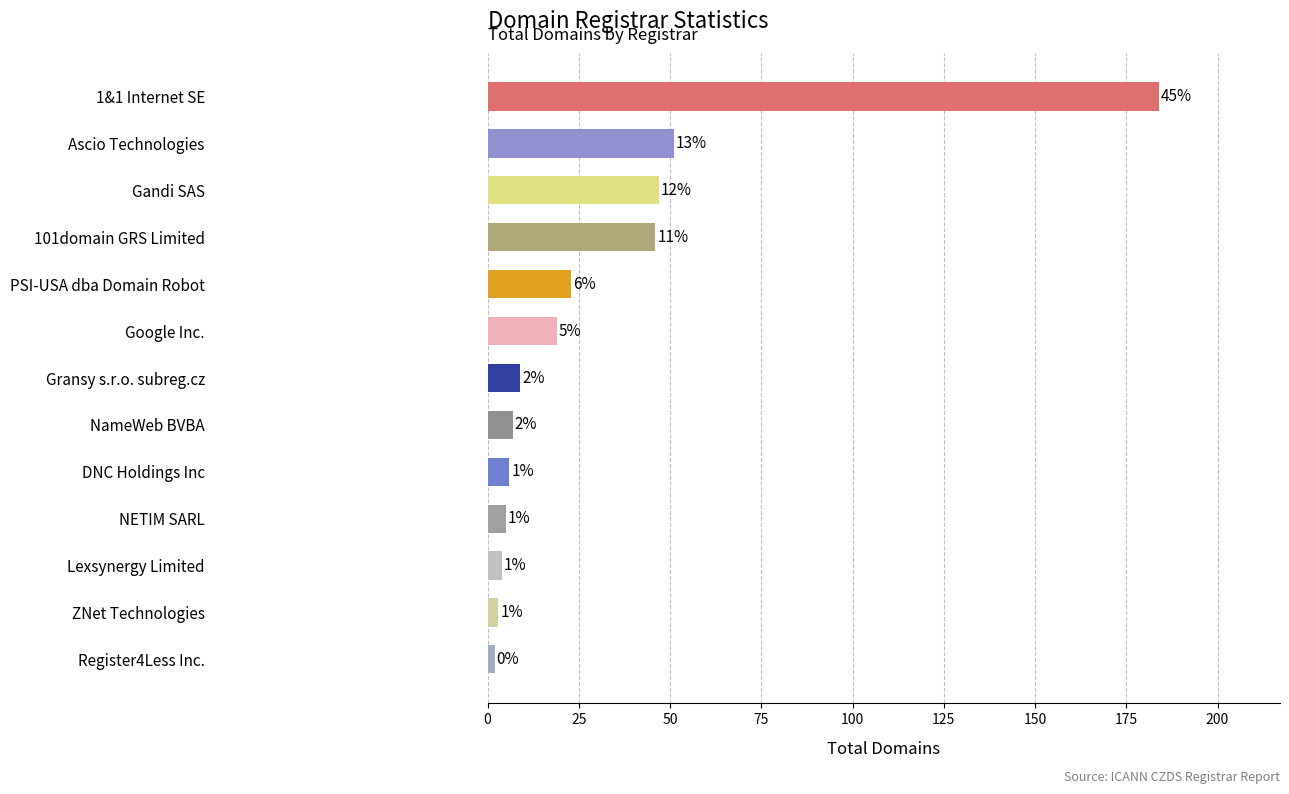

How many bars are there in total?

13